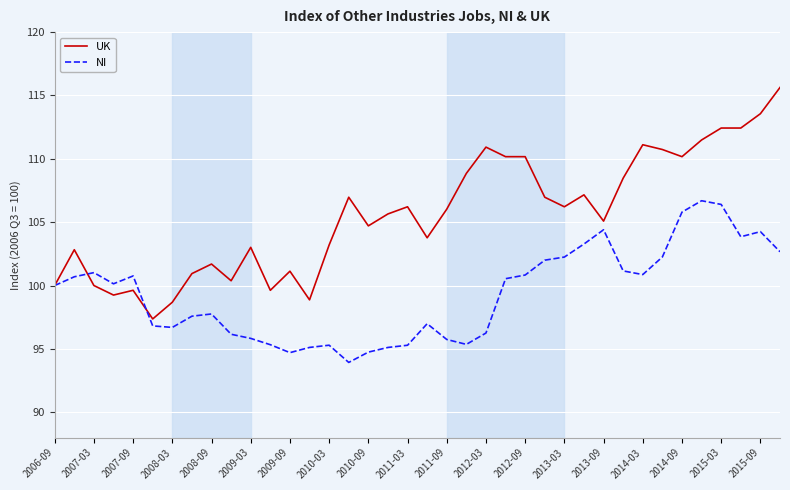

Which series has the widest spread of values?

UK